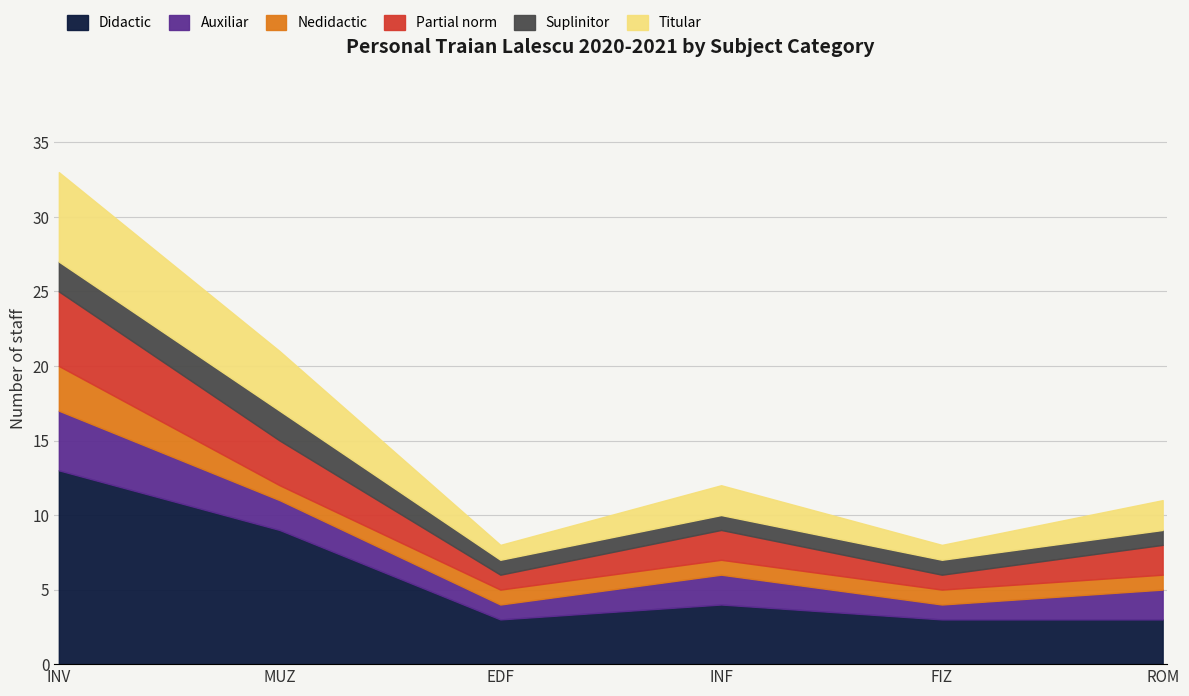

True or false: Didactic has more than 2 interior local peaks.

False